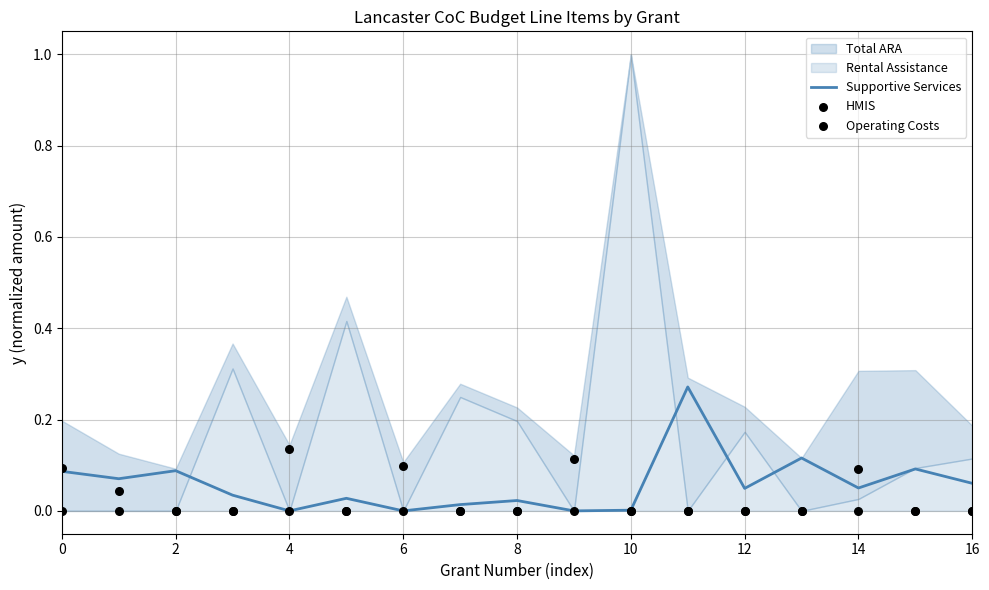

Is the value of Supportive Services at 16 greater than the value of Operating Costs at 14?

Yes